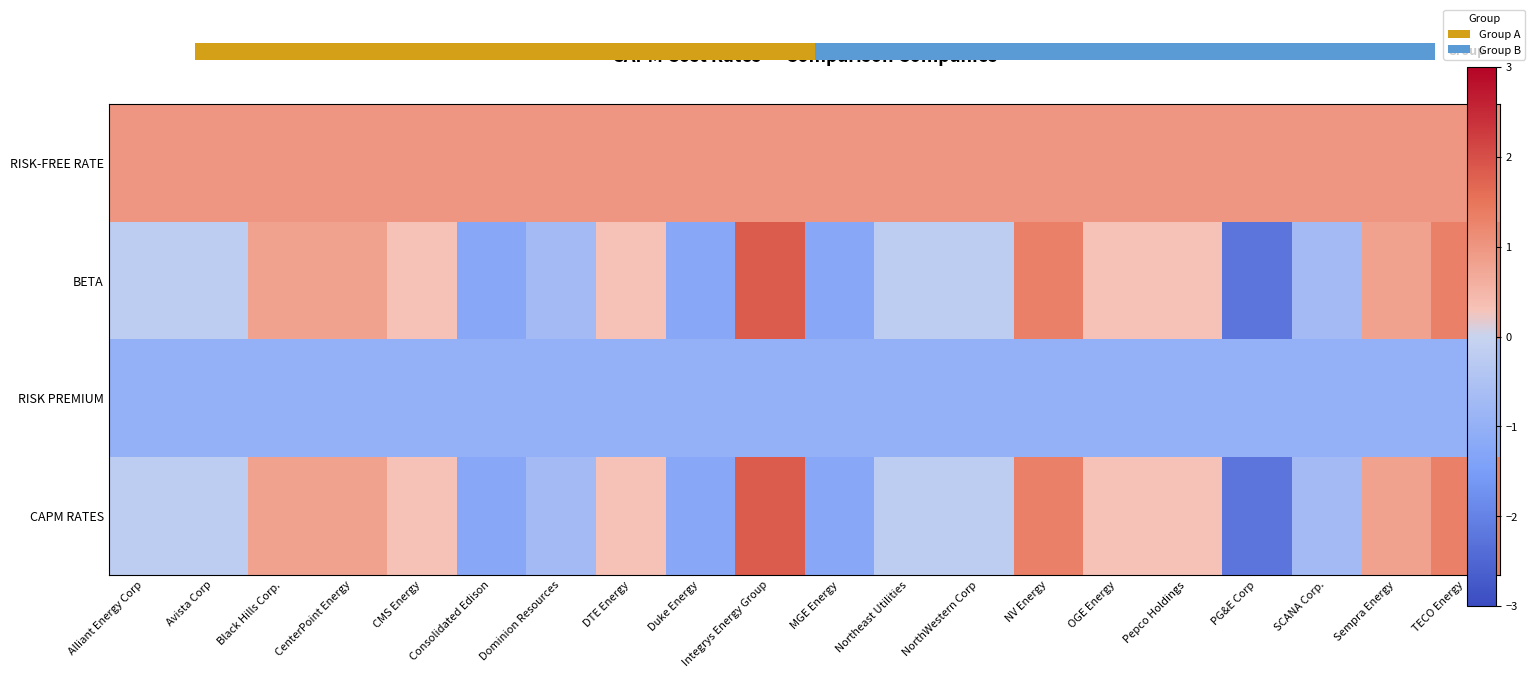

Which label corresponds to the largest value in the chart?

Integrys Energy Group